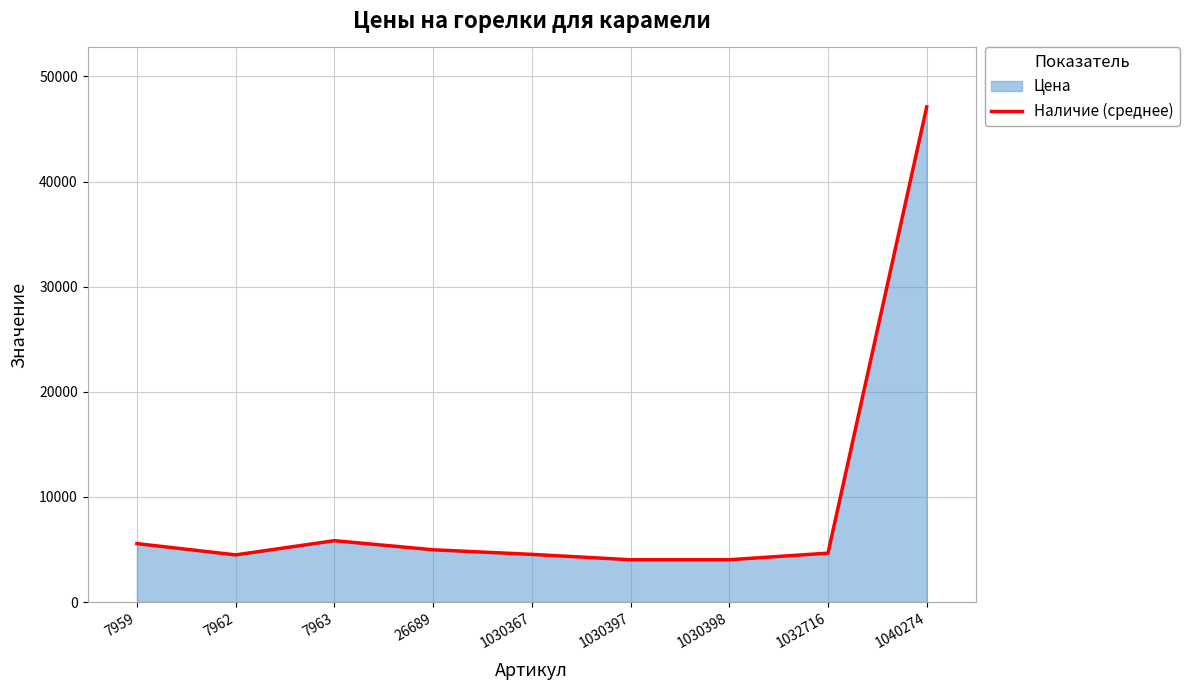

Rank the categories by value from highest to lowest.

1040274, 7963, 7959, 26689, 1032716, 1030367, 7962, 1030398, 1030397